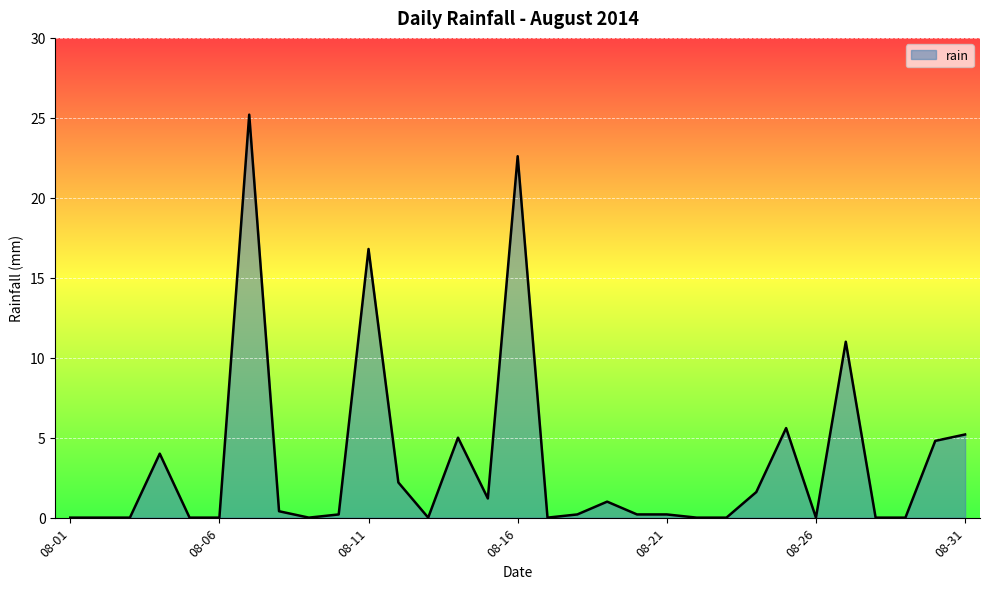

What is the greatest value displayed?

25.2